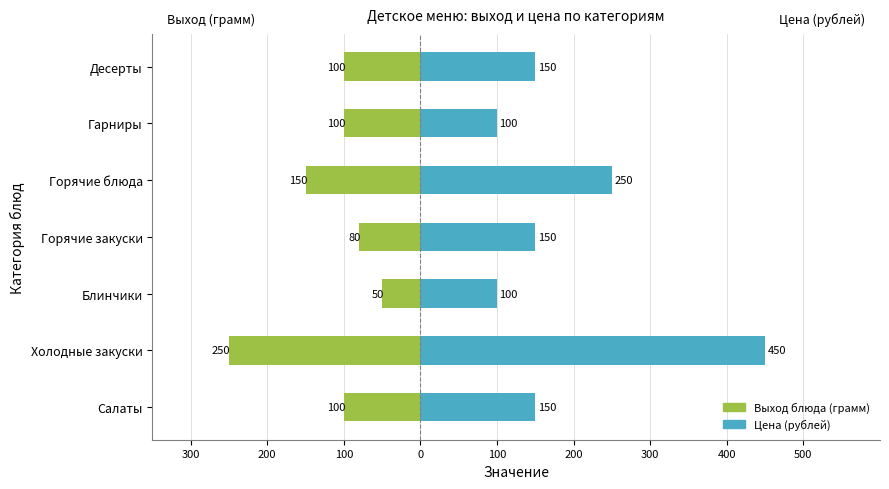

Reading right to left, list all the values displayed in this chart.

Выход блюда (грамм): -100	-100	-150	-80	-50	-250	-100
Цена (рублей): 150	100	250	150	100	450	150